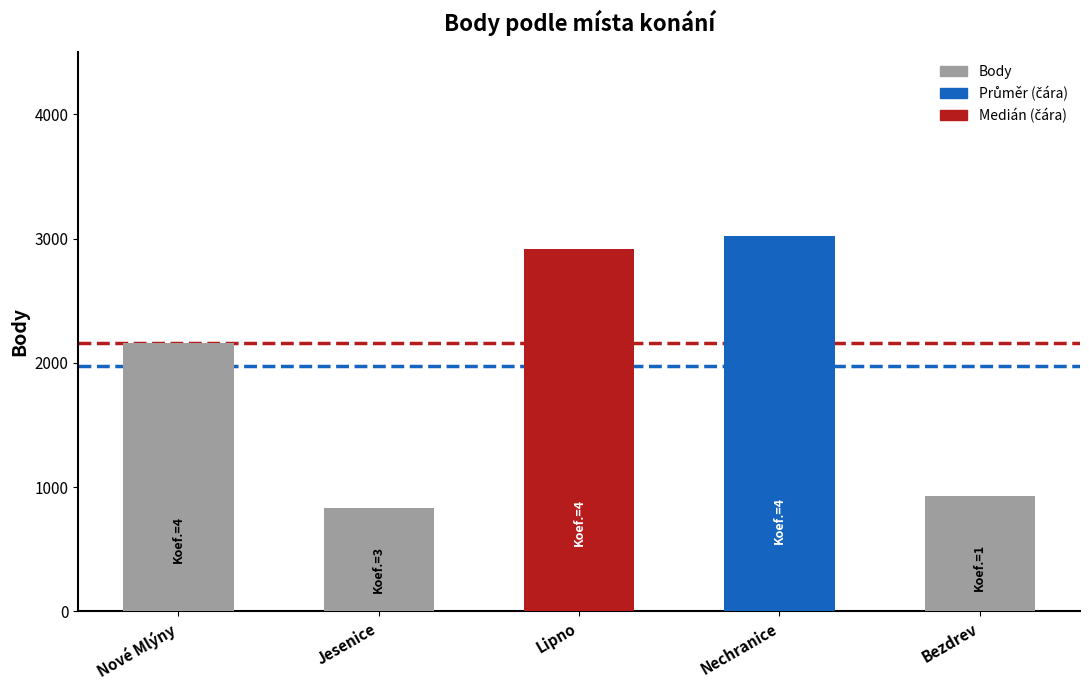

What is the value of the 2nd bar from the left?

831